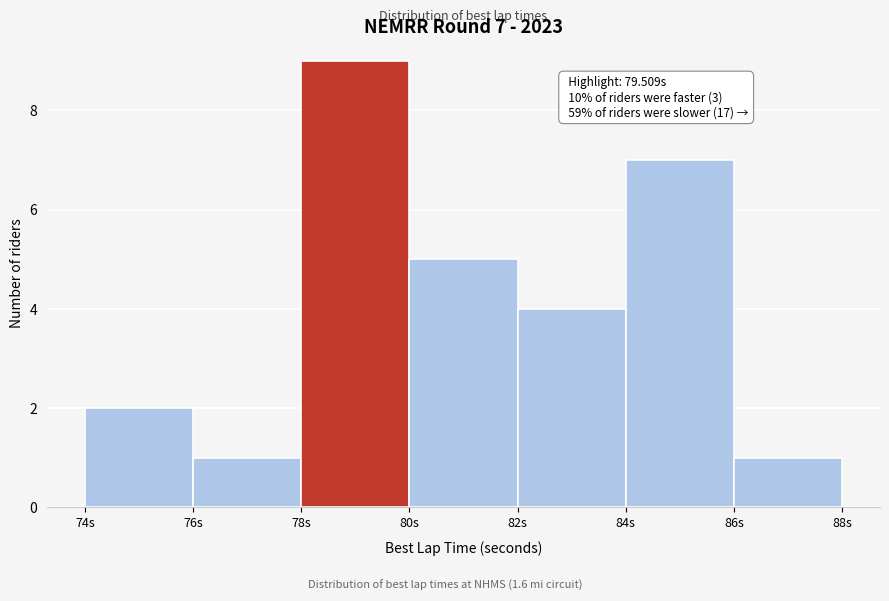

Which range on the x-axis has the tallest bar?

78 to 80